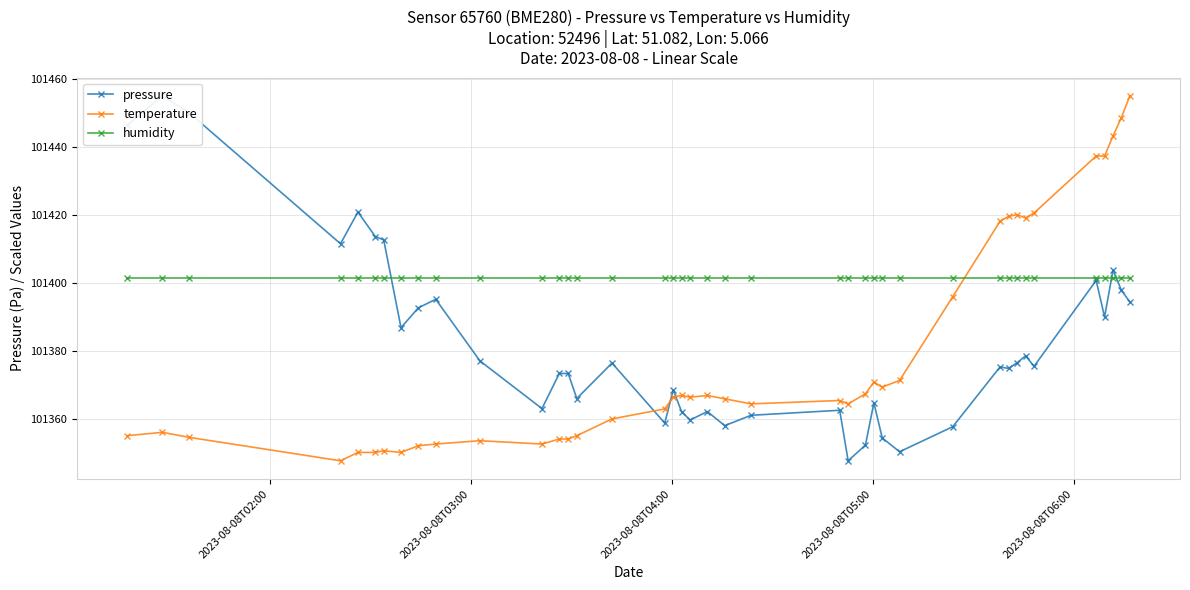

What is the value of the temperature point at the 22nd from the left?

101365.8